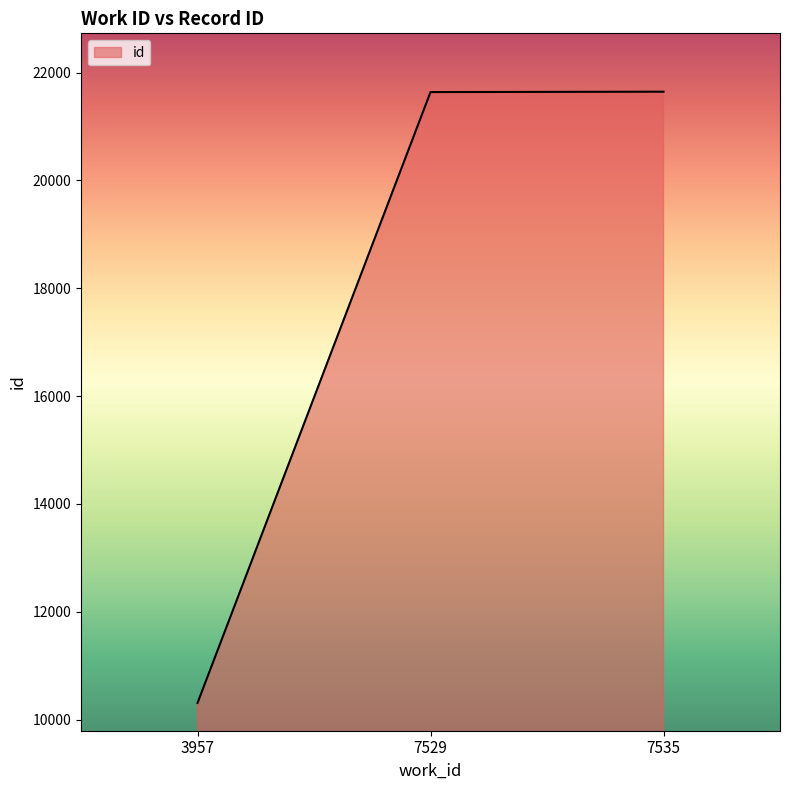

What is the change in value from 3957 to 7529?

+11329